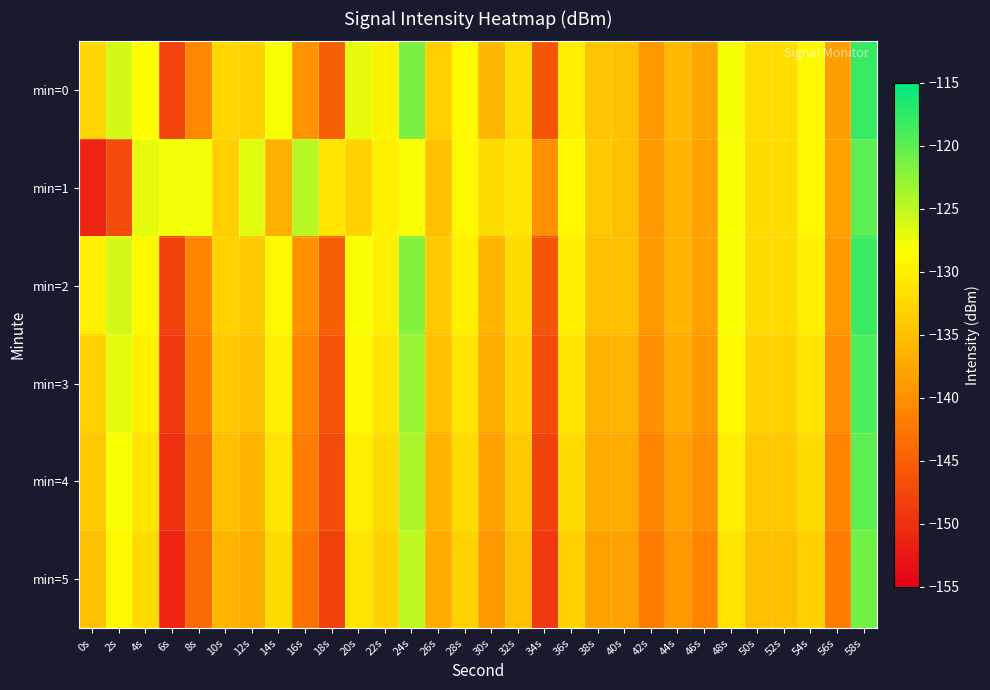

Between 44s and 58s, which series saw the biggest shift?

min=2